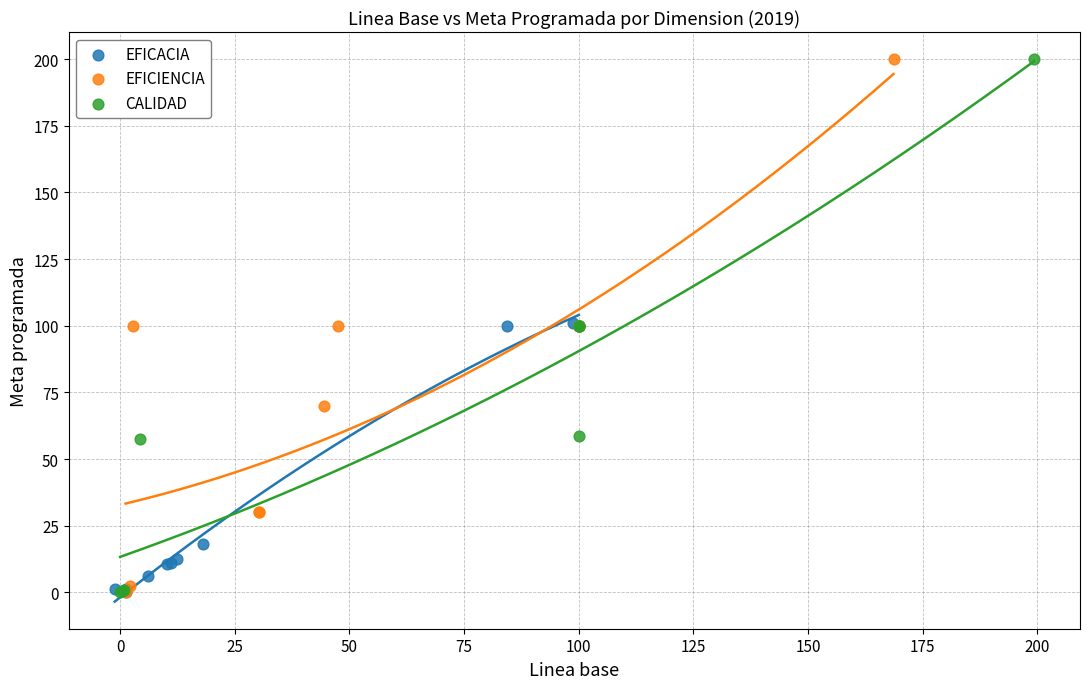

What are all the series names shown in the legend?

EFICACIA, EFICIENCIA, CALIDAD